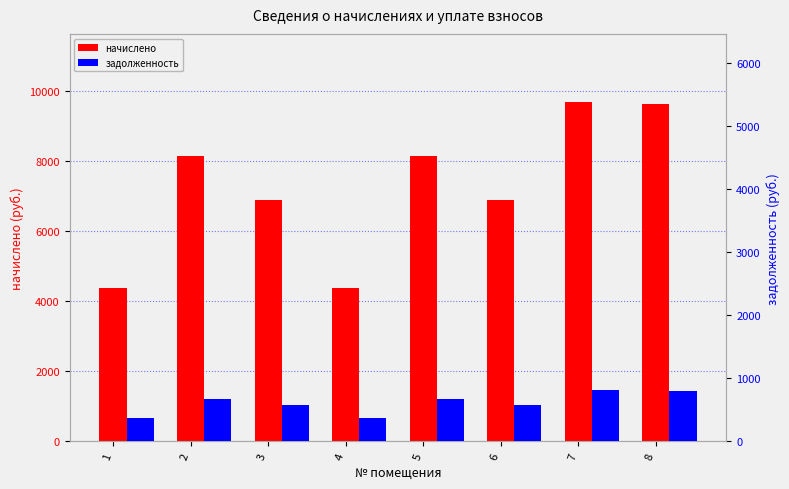

At which category is the sum across all series the highest?

7